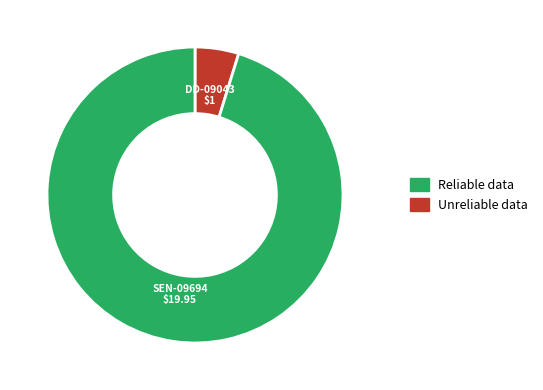

Is there a majority slice in this chart?

Yes